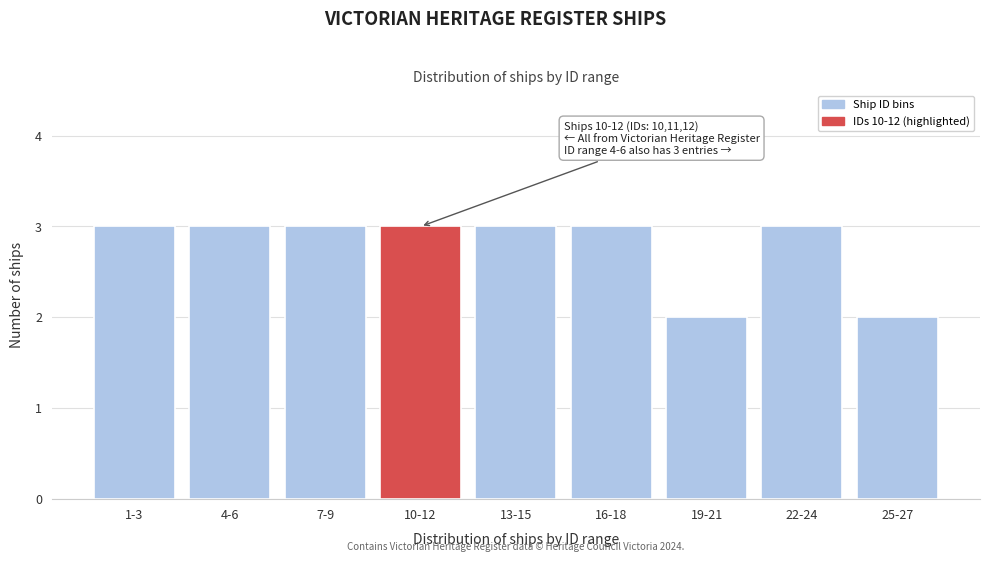

Reading left to right, list all the values displayed in this chart.

1-3=3	4-6=3	7-9=3	10-12=3	13-15=3	16-18=3	19-21=2	22-24=3	25-27=2